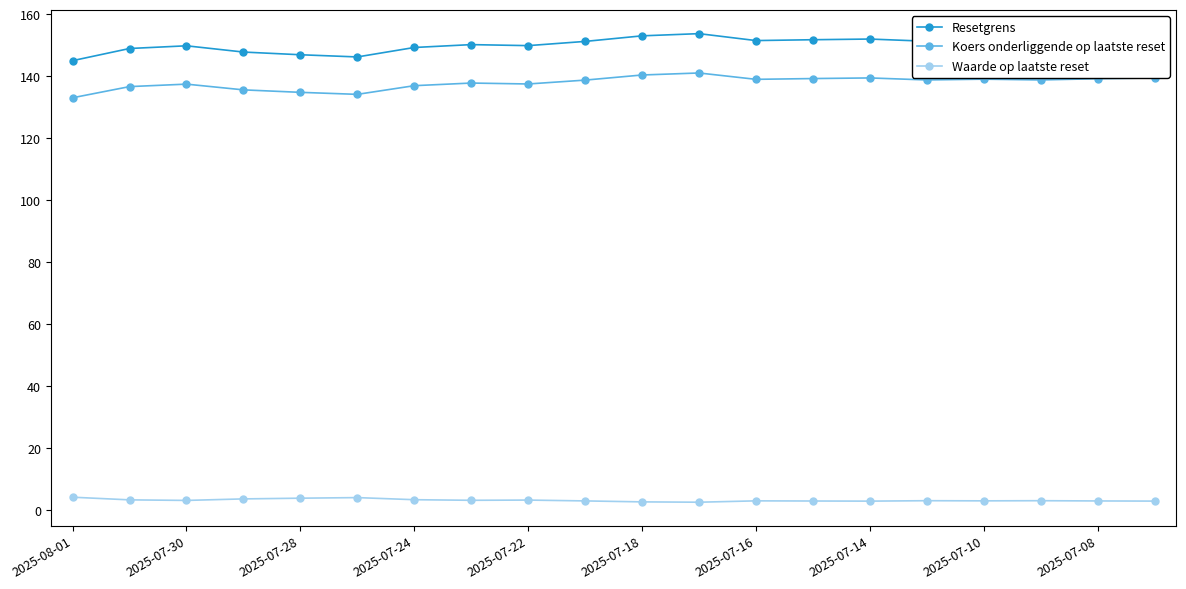

What is the average value of the Waarde op laatste reset series?

3.2